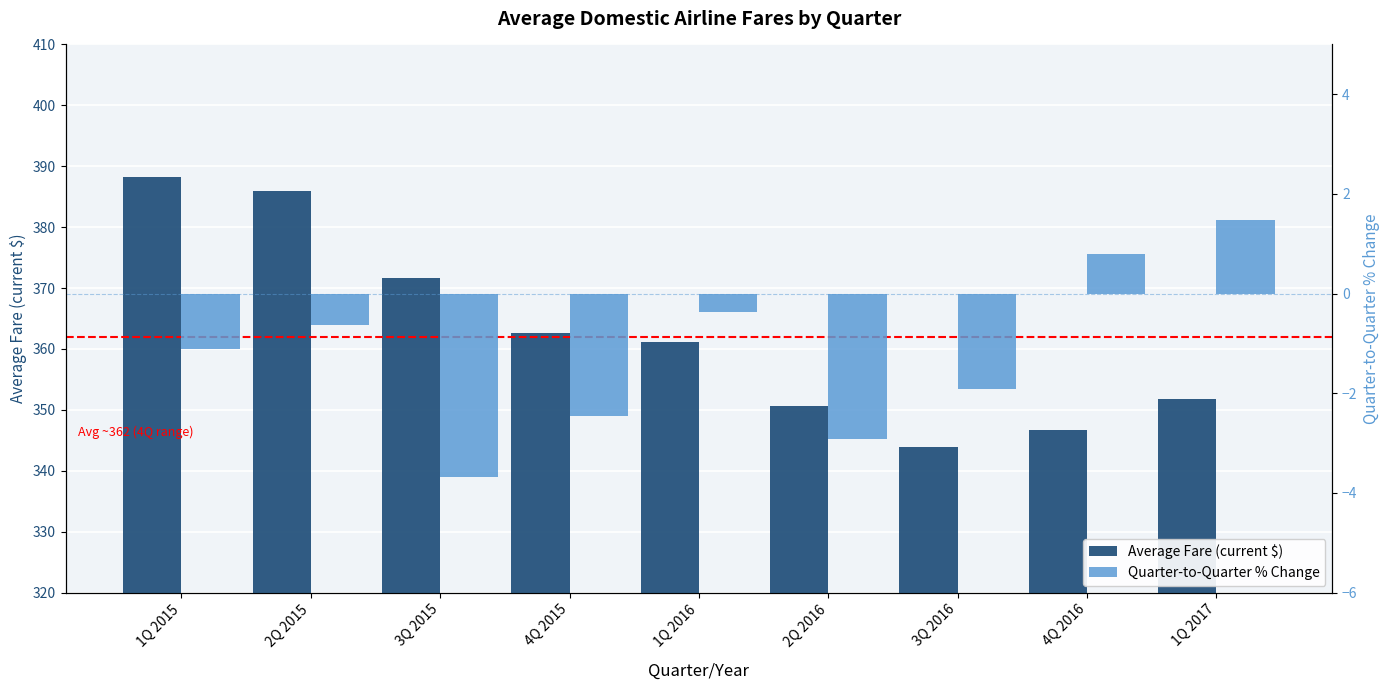

The Average Fare (current $) series shows 485.7 at 4Q 2015. True or false?

False